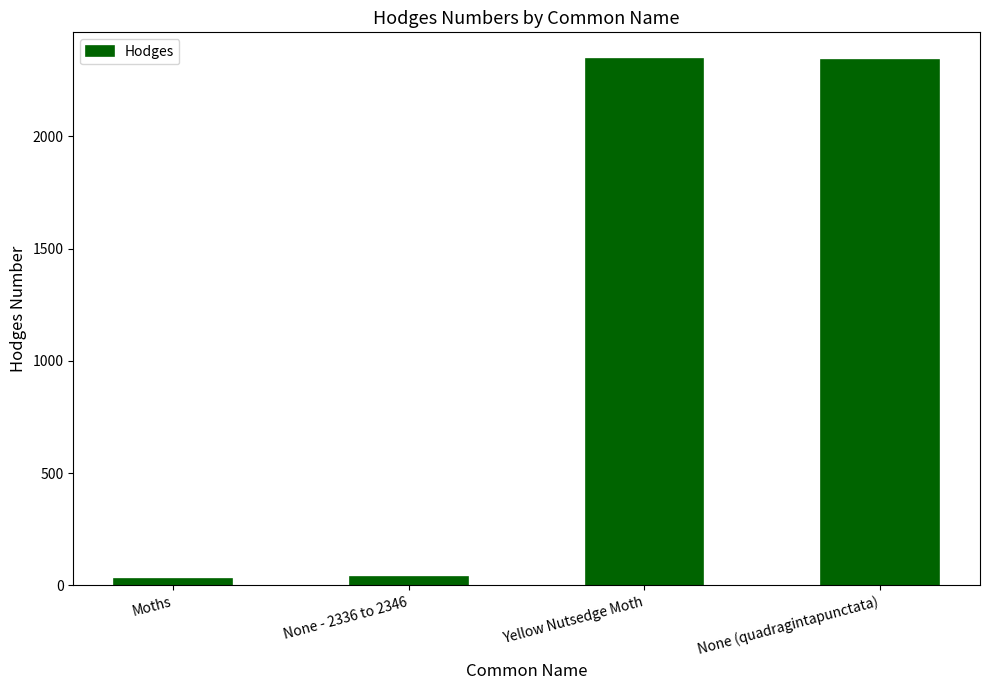

Which has a higher value, Yellow Nutsedge Moth or None - 2336 to 2346?

Yellow Nutsedge Moth